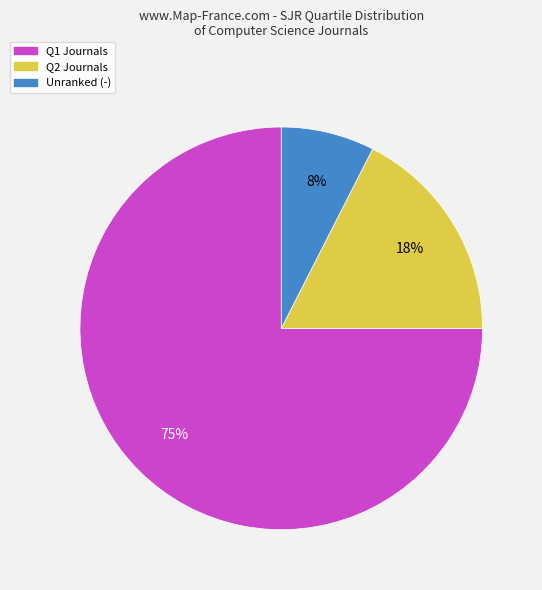

Is there any slice that represents more than half of the pie?

Yes